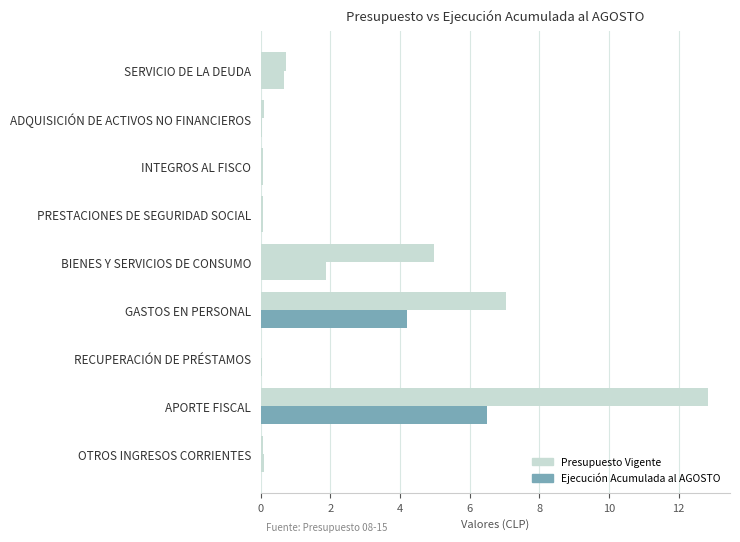

What are all the series names shown in the legend?

Presupuesto Vigente, Ejecución Acumulada al AGOSTO